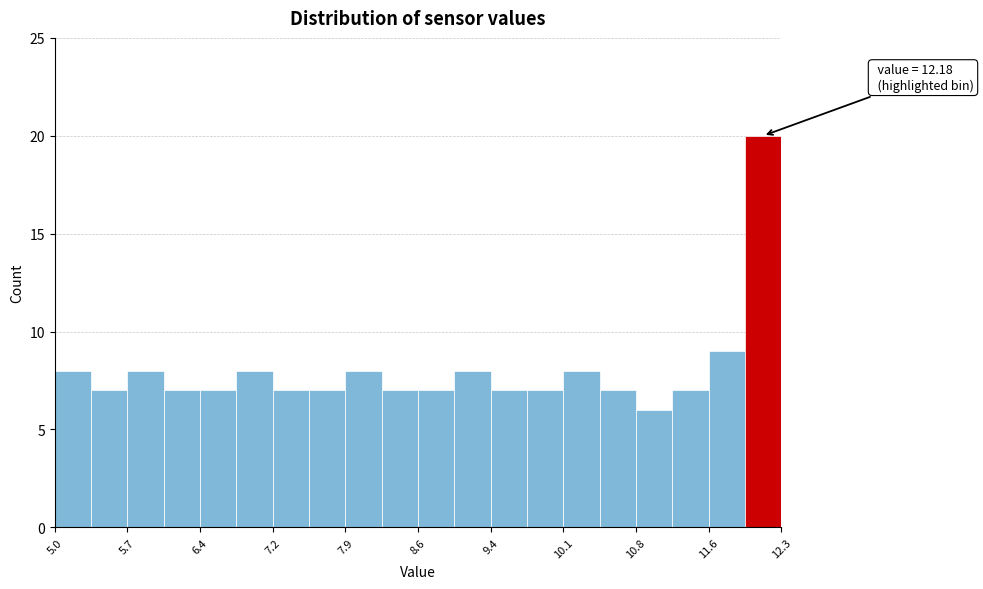

Around what value on the x-axis is the tallest bar? Give the approximate position of its centre, as read against the axis.

12.1